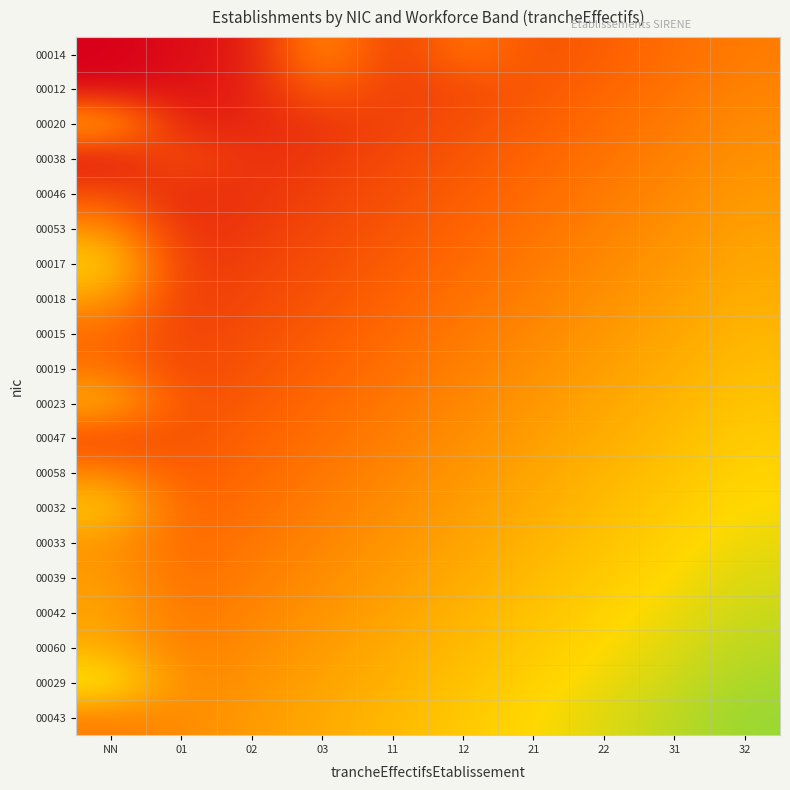

At which category is the sum across all series the highest?

32